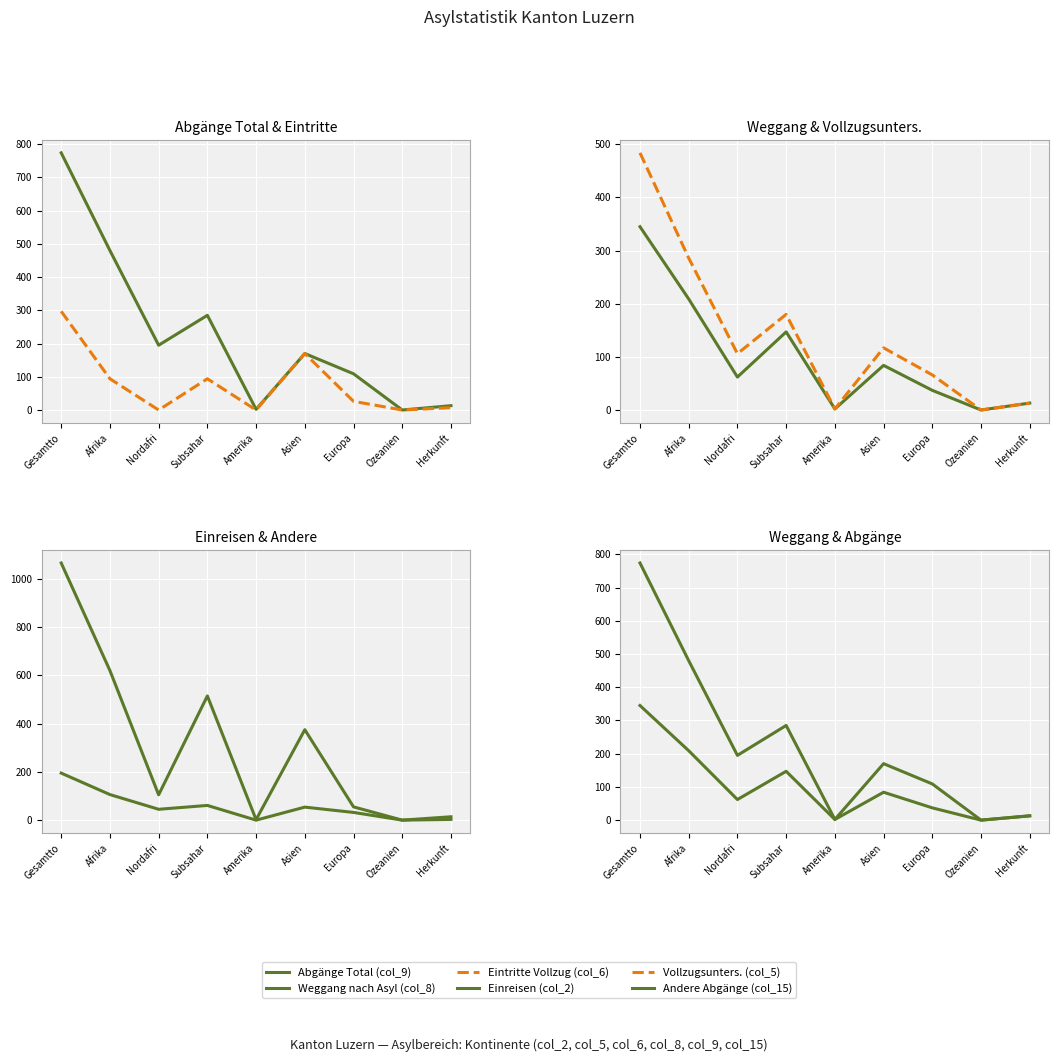

What is the highest value of the Abgänge Total (col_9) series?

774